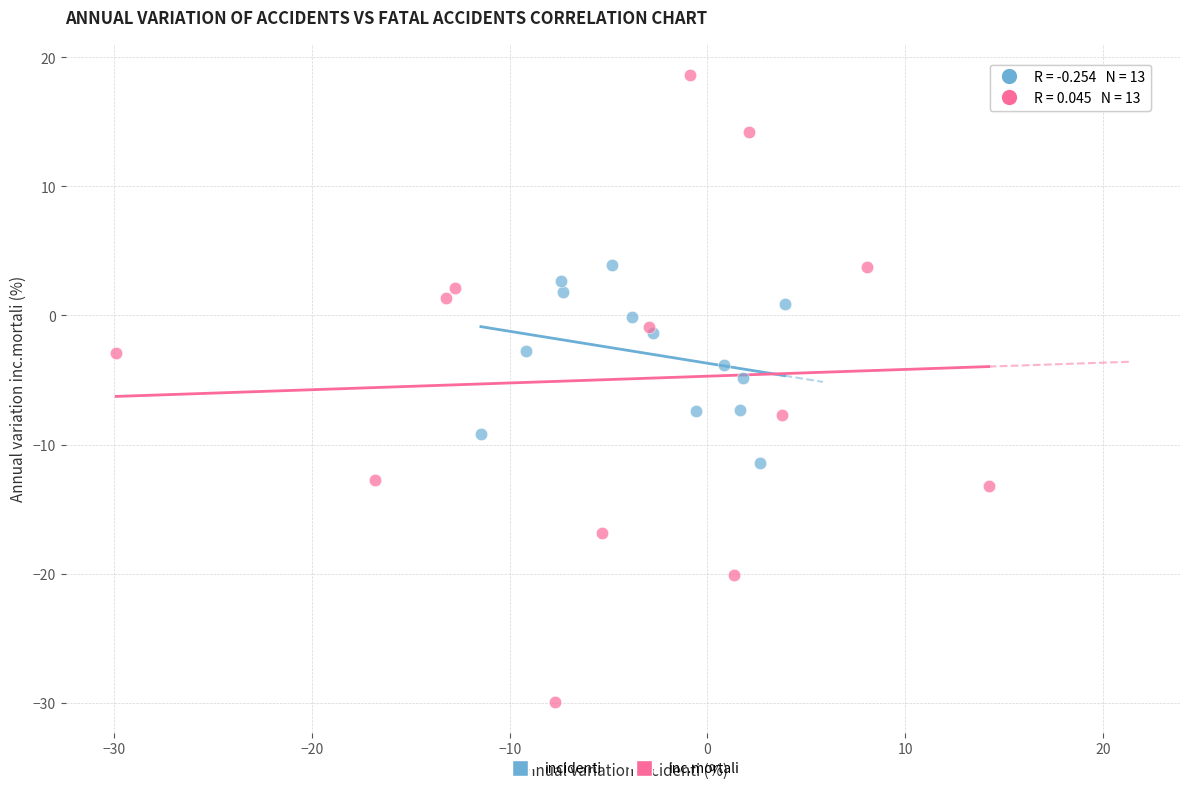

Which series has the largest Y range (max minus min)?

inc.mortali